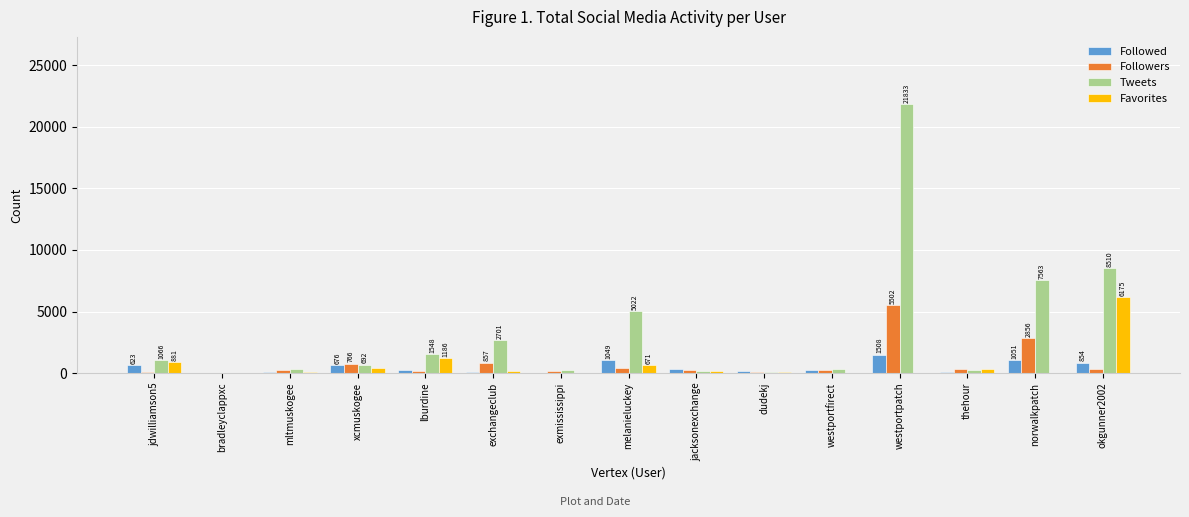

What is the approximate value of Tweets at okgunner2002, to the nearest 10?

8510